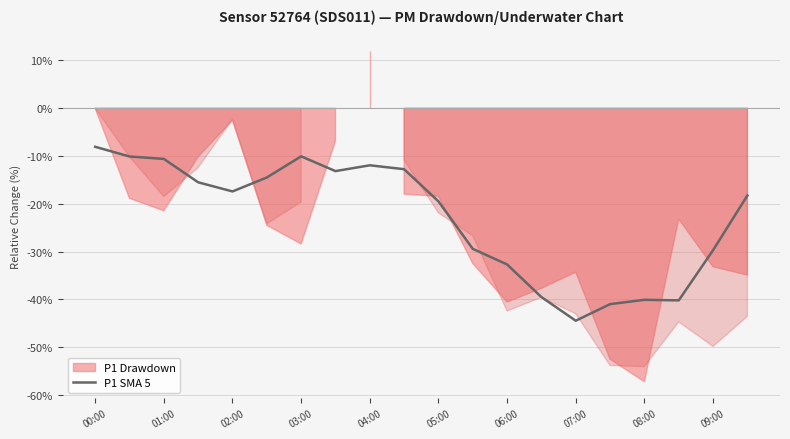

What is the maximum value for P1 SMA 5?

-8.1